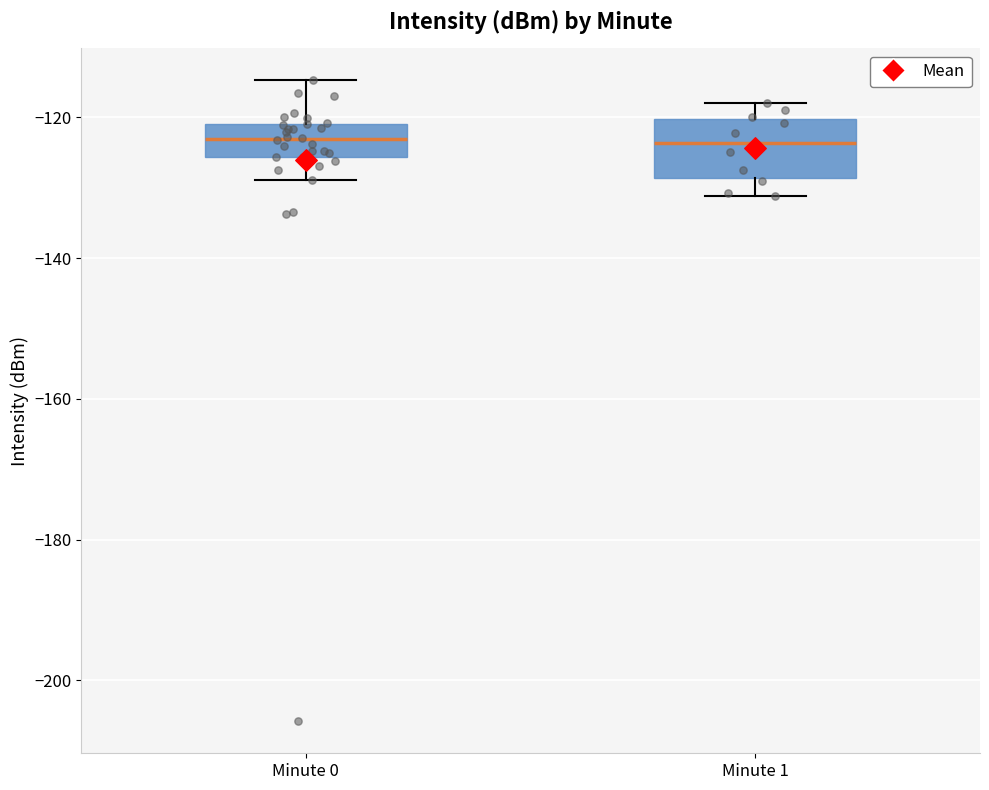

Reading left to right, transcribe this box plot: for each box, give where its median line is, the range the box spans, and where its two whiskers end, as read against the y-axis. The values are not printed on the chart, so give them approximately, as read against the axis.

Minute 0: median -124, box -126 to -120, whiskers -128 to -114
Minute 1: median -124, box -128 to -120, whiskers -132 to -118